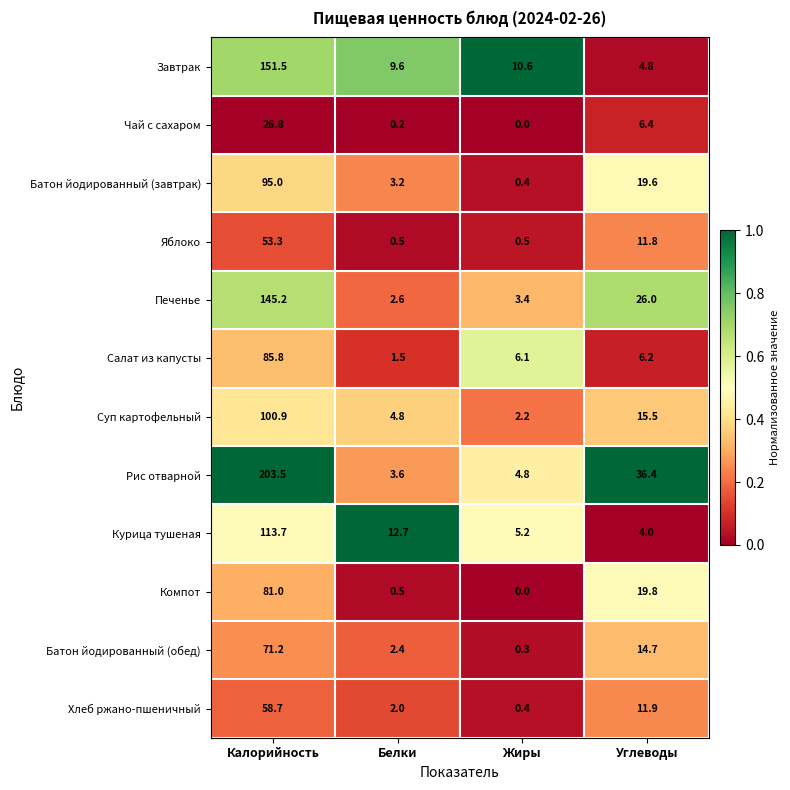

What is the difference between the Хлеб ржано-пшеничный values at Жиры and Белки?

1.6